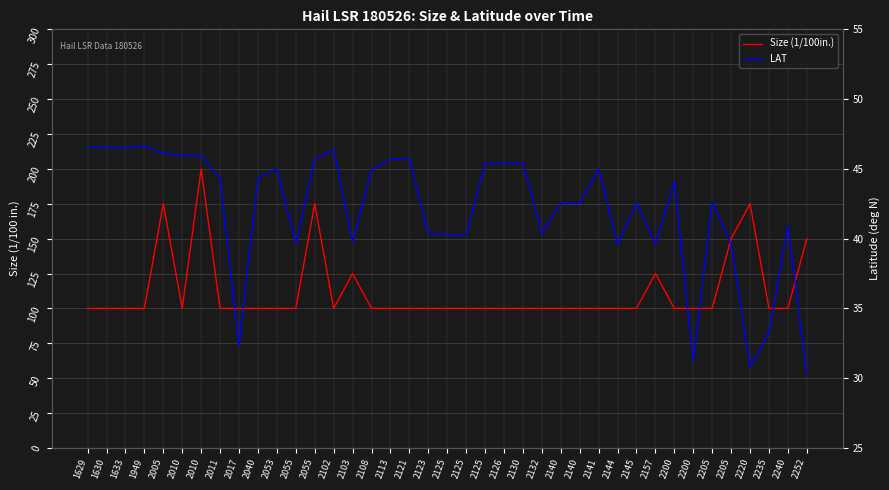

What is the spread (max minus min) of values at 1949?

53.3